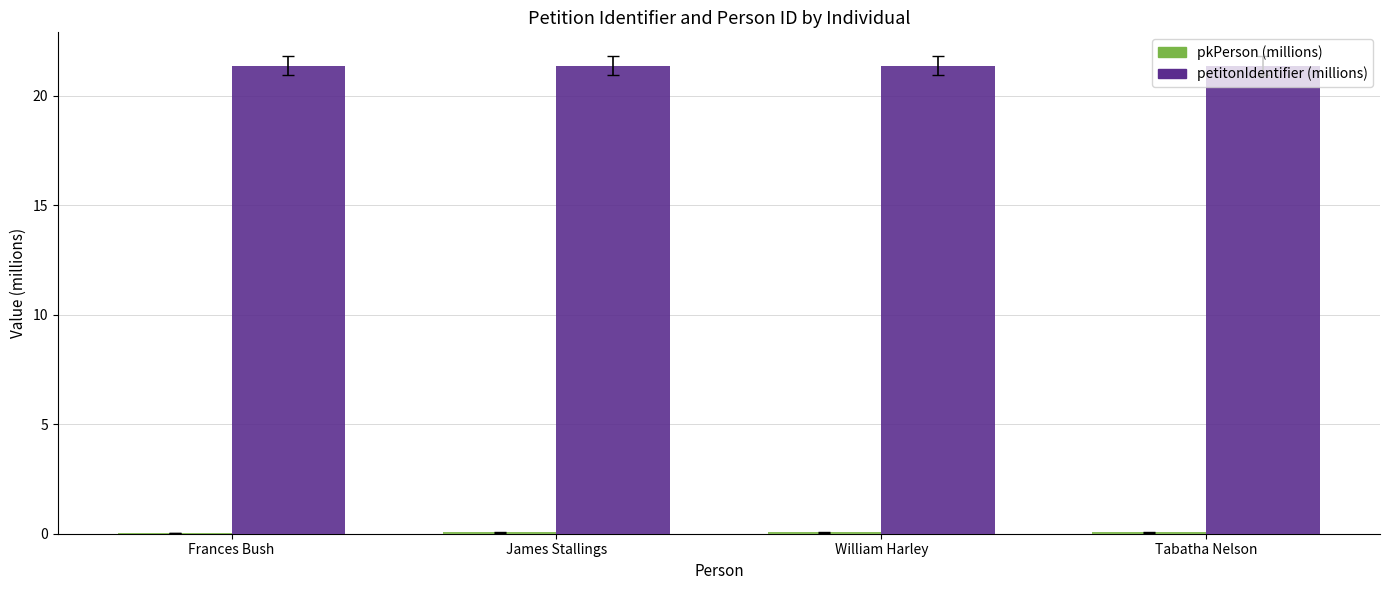

Is it true that petitonIdentifier (millions) equals 21.4 at James Stallings?

True